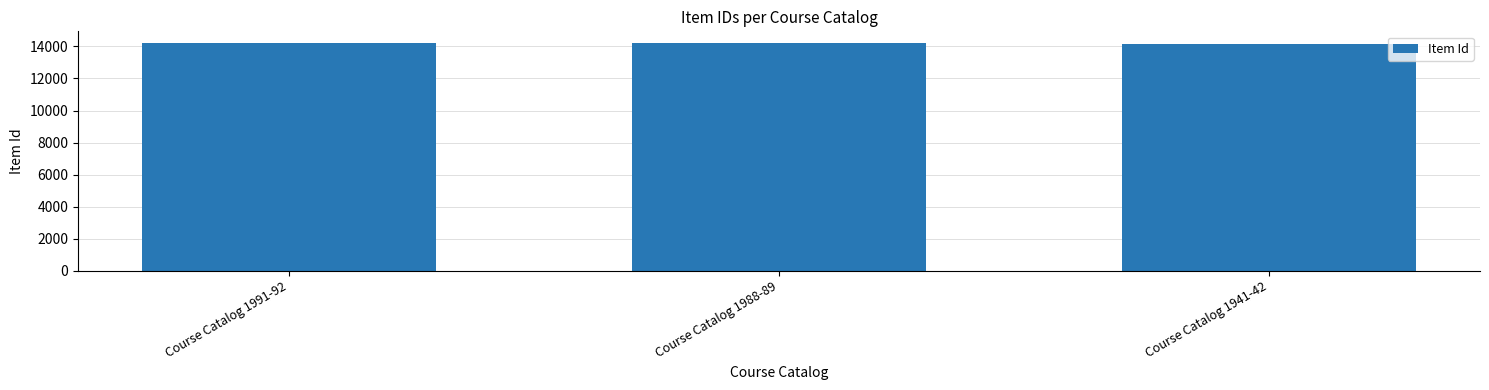

Is it true that the value at Course Catalog 1988-89 is 14227?

True